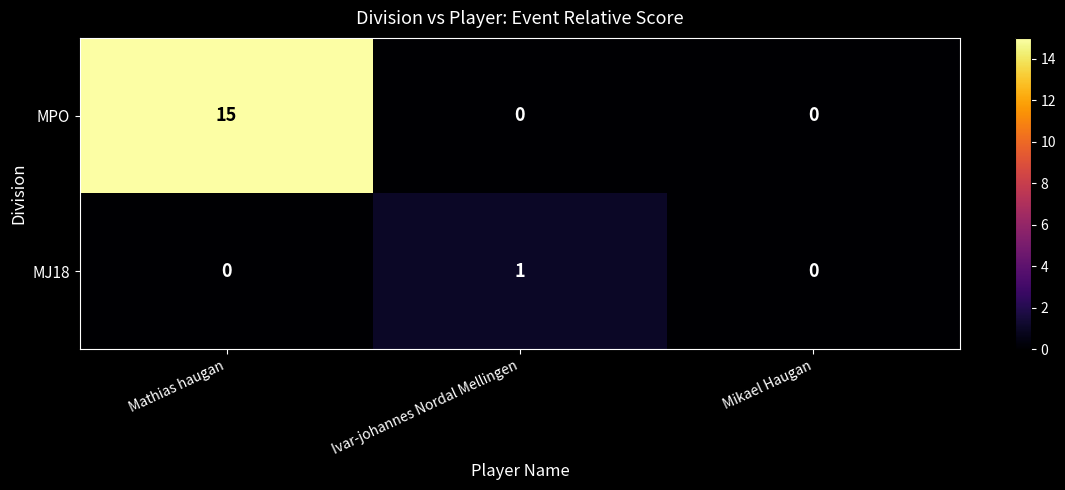

Count the MPO values in the range 0 to 15.

3